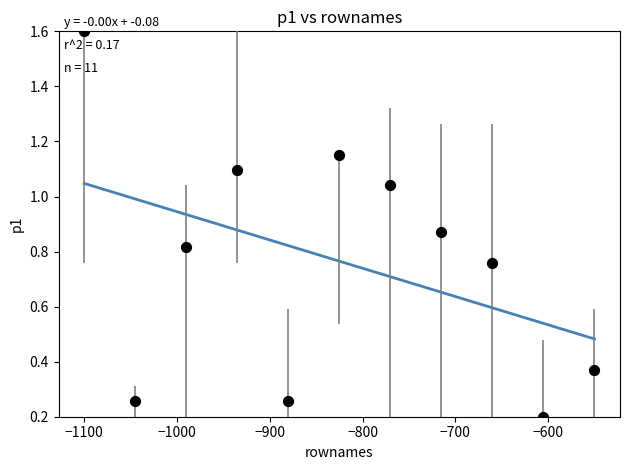

What is the average X value?

-825.0